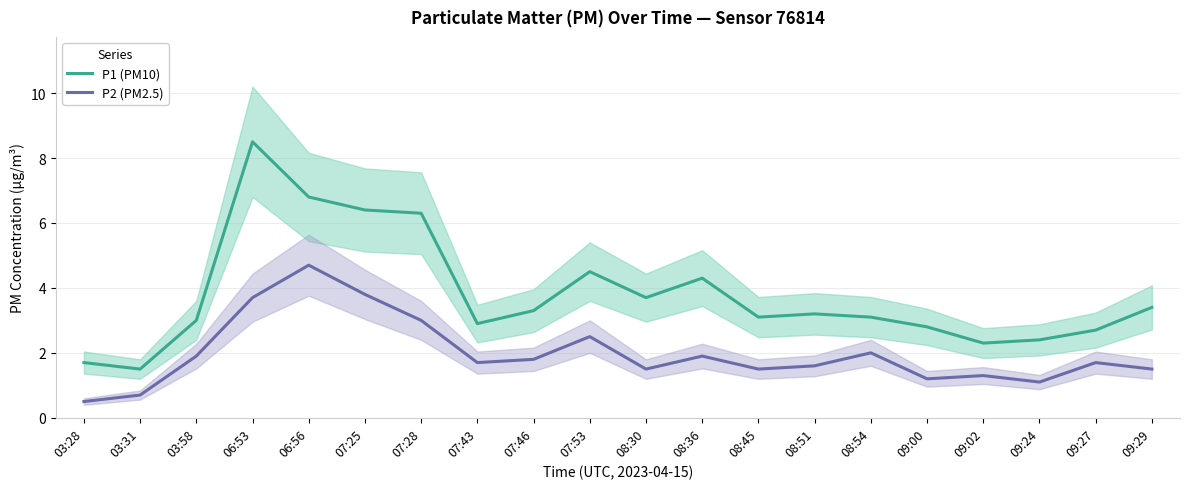

Where is the first local maximum for P2 (PM2.5)?

06:56